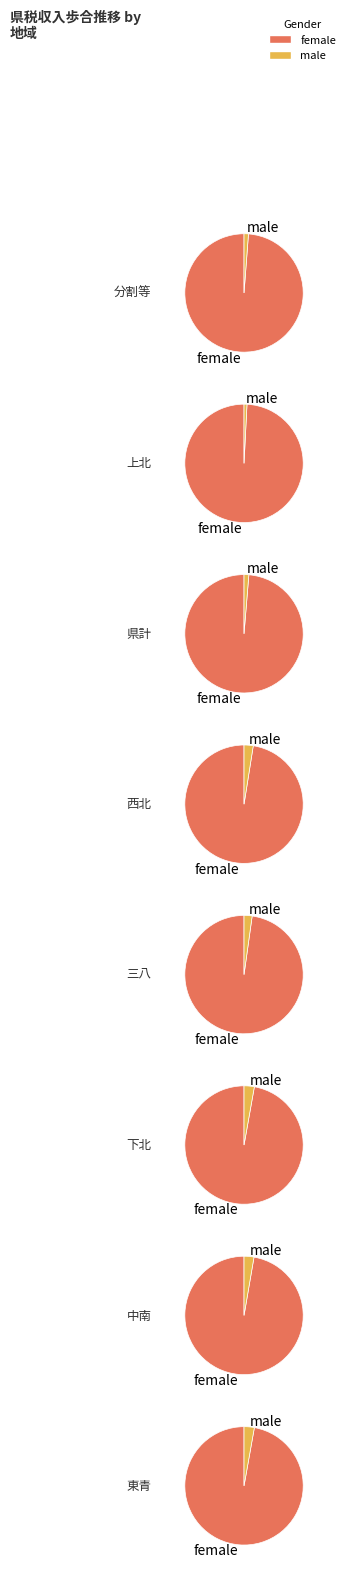

Rank the categories by female value from highest to lowest.

上北, 分割等, 県計, 三八, 西北, 中南, 下北, 東青